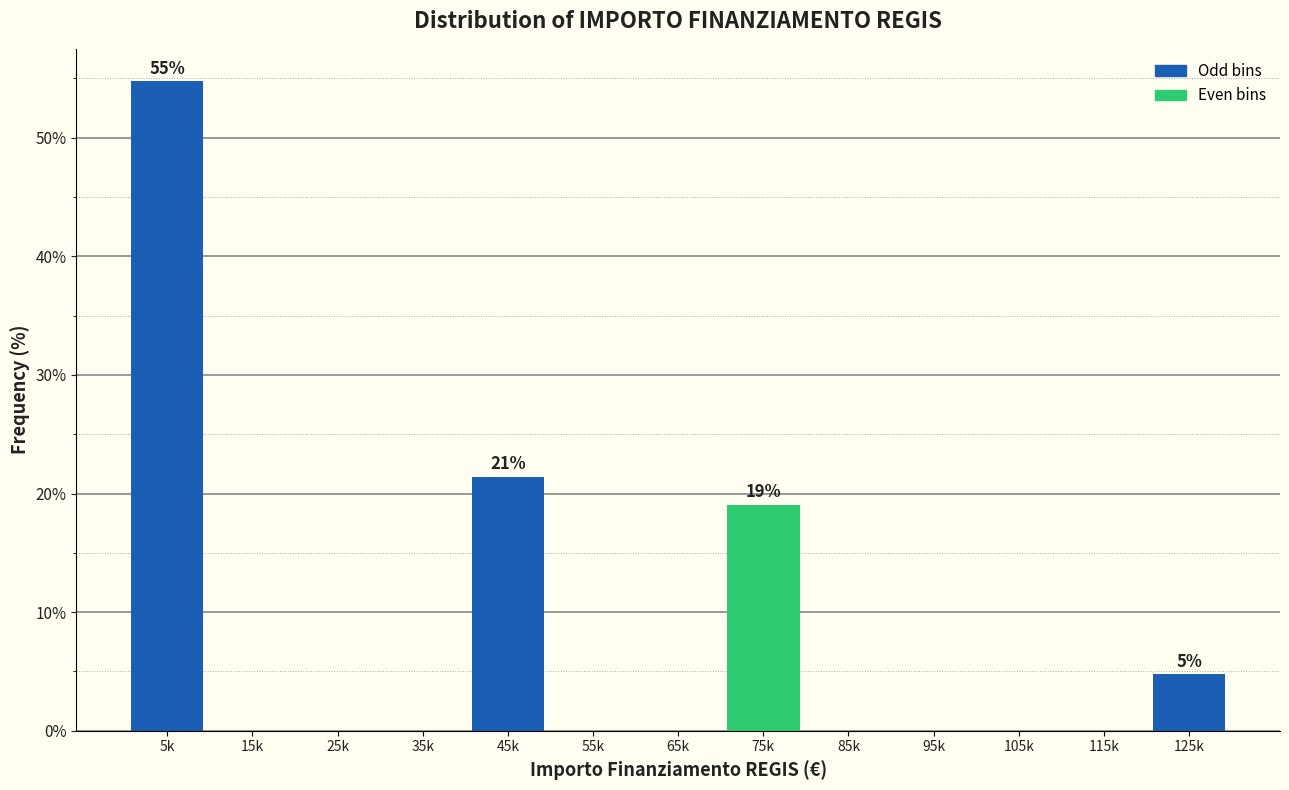

Reading left to right, what are all the values shown in this chart?

5k=54.8	15k=0.0	25k=0.0	35k=0.0	45k=21.4	55k=0.0	65k=0.0	75k=19.0	85k=0.0	95k=0.0	105k=0.0	115k=0.0	125k=4.8